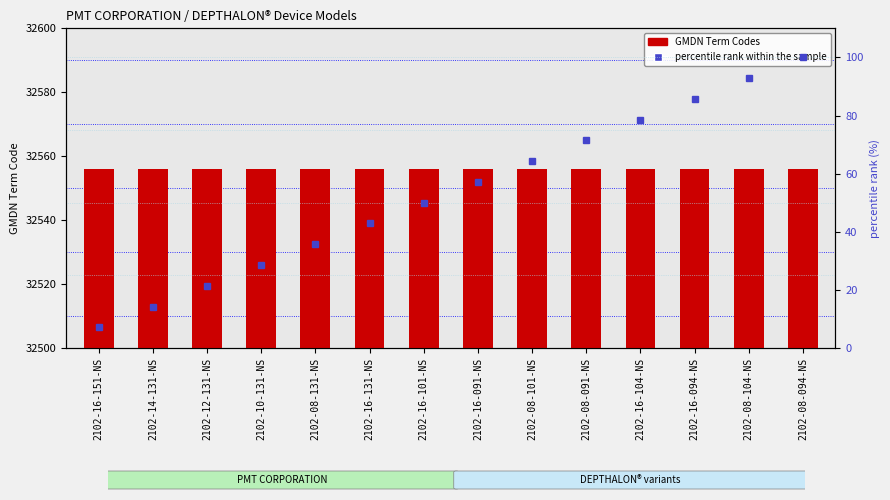

Which series changed the most between 2102-16-151-NS and 2102-08-094-NS?

percentile rank within the sample